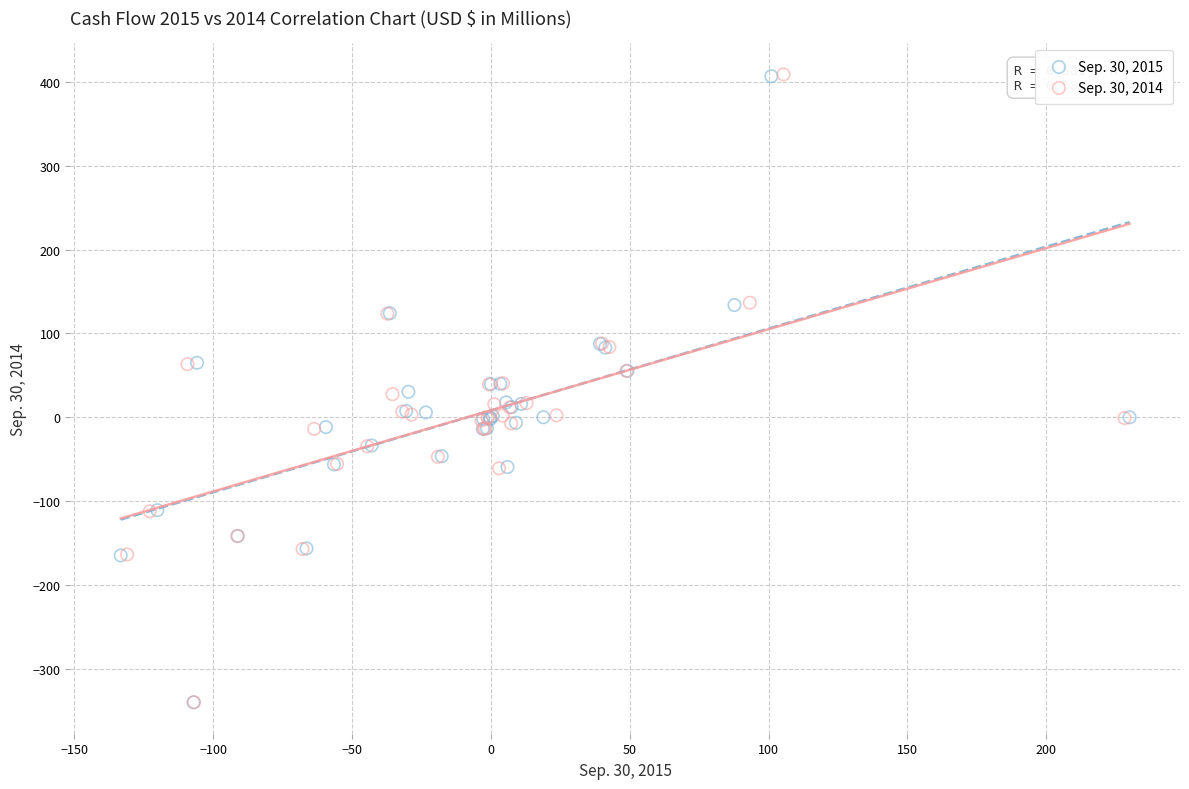

Which series has the largest Y range (max minus min)?

Sep. 30, 2014